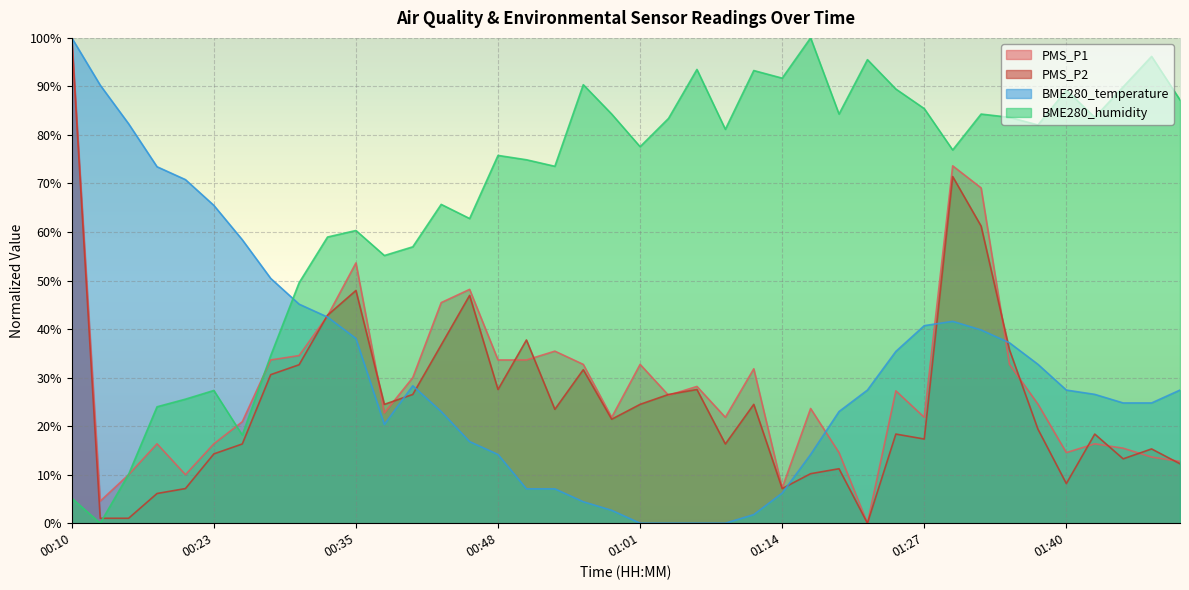

Count the number of categories in the chart.

40